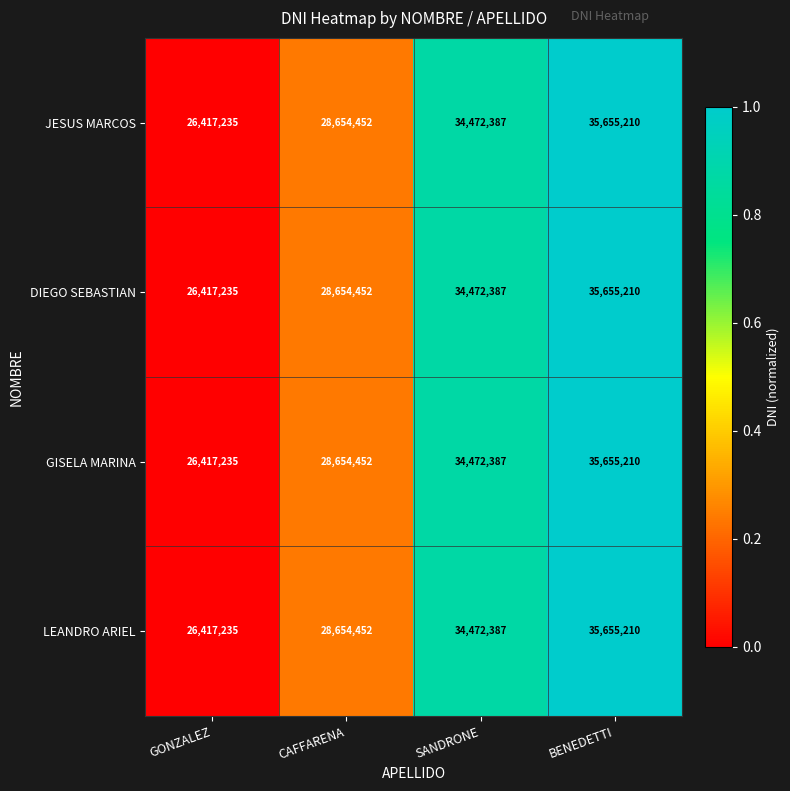

True or false: JESUS MARCOS has a value of 28654452 at CAFFARENA.

True